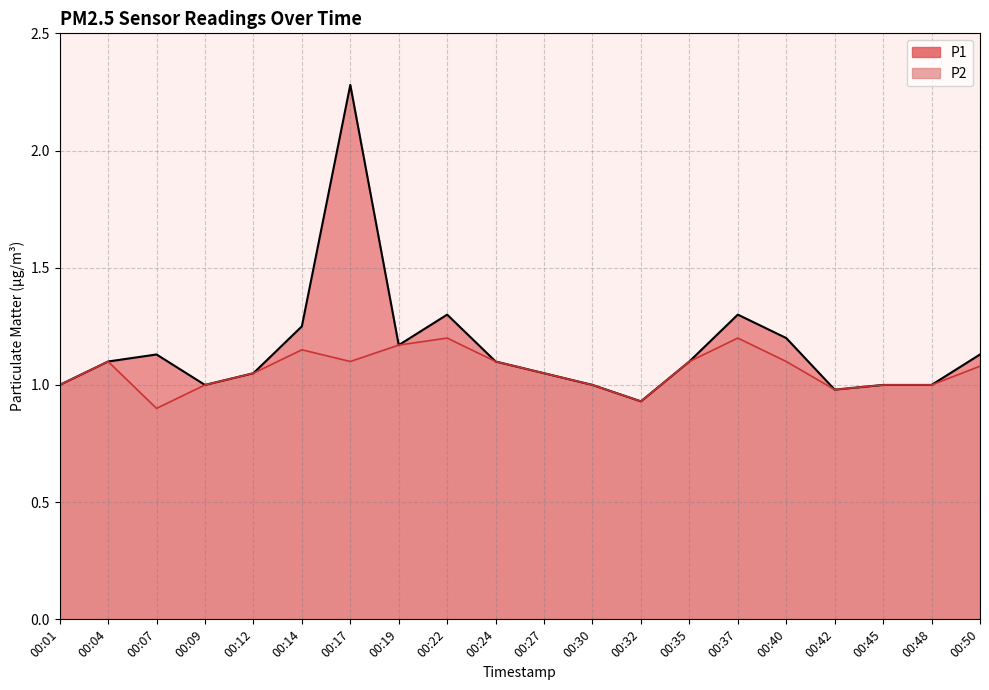

Which category has the lowest value across all series?

00:07